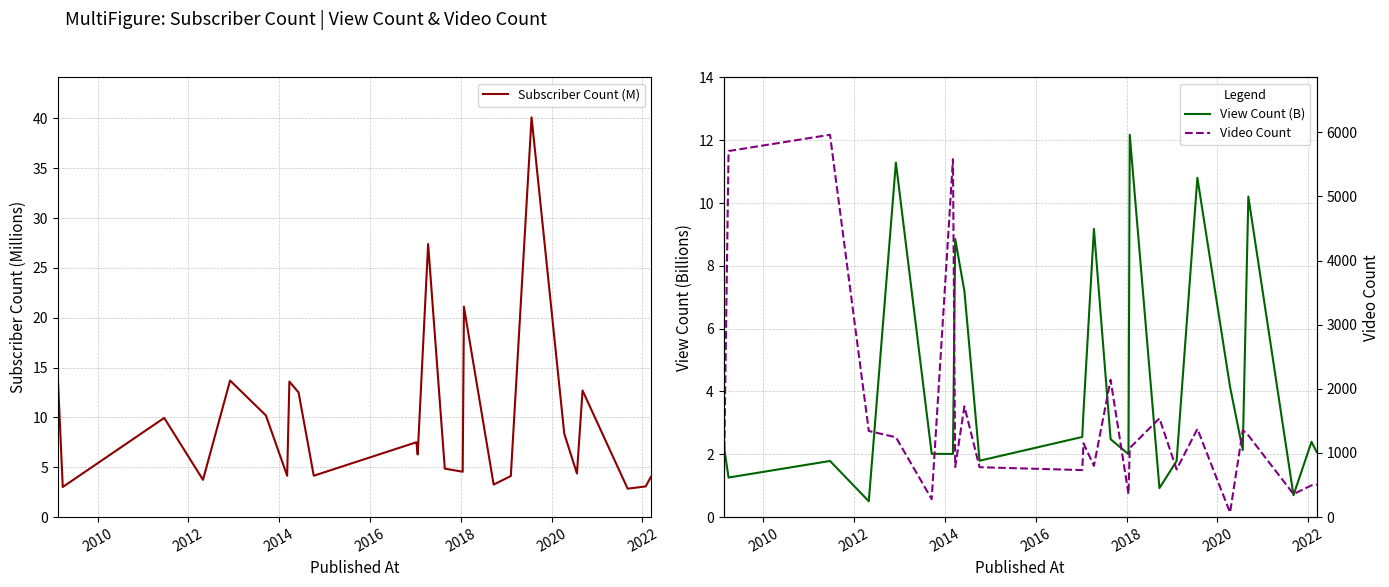

What is the minimum value for Subscriber Count (M)?

2.9